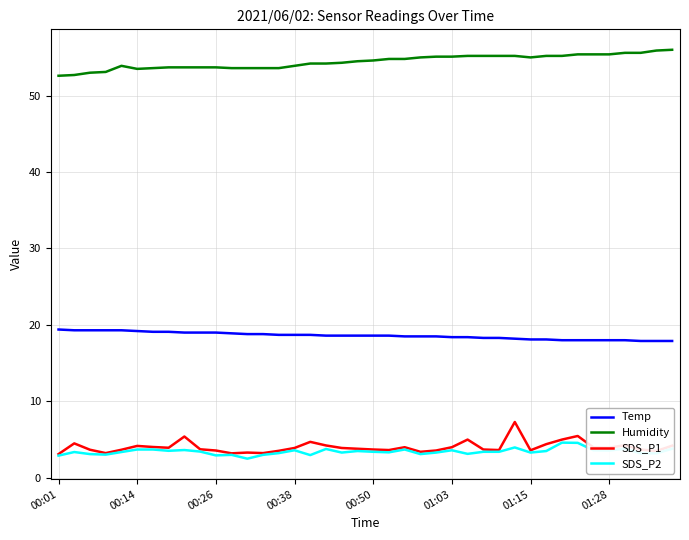

List the series in order of their peak value, highest first.

Humidity, Temp, SDS_P1, SDS_P2